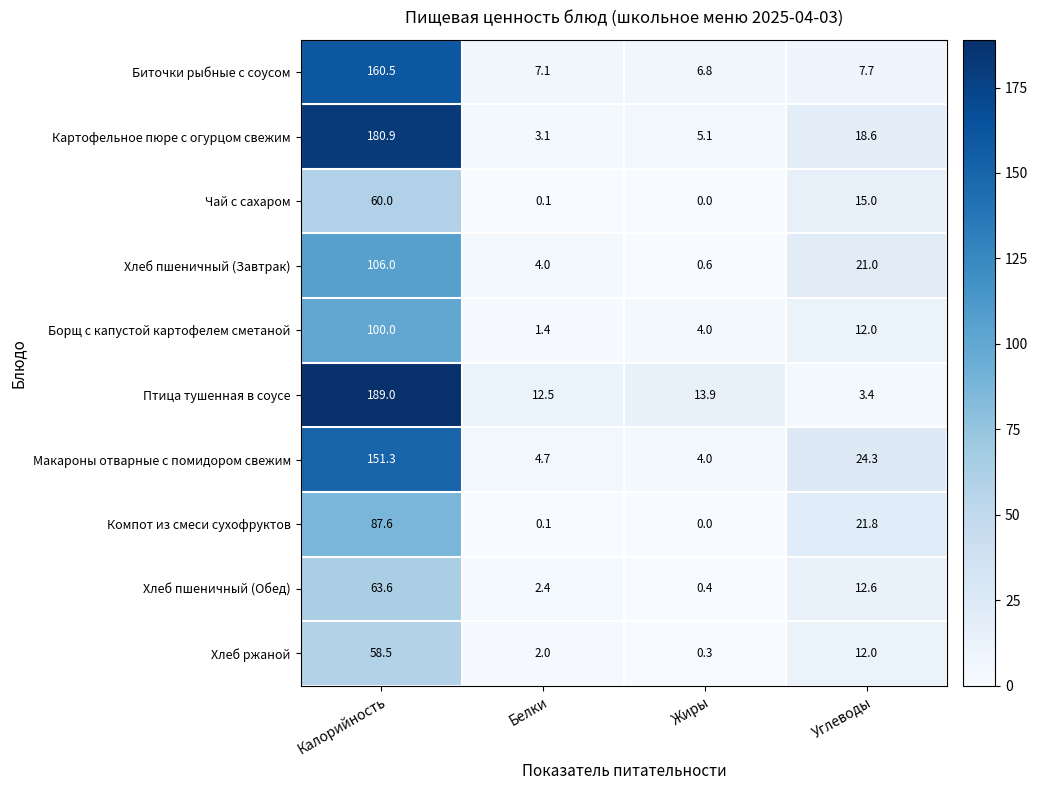

True or false: Птица тушенная в соусе has a value of 246.3 at Калорийность.

False